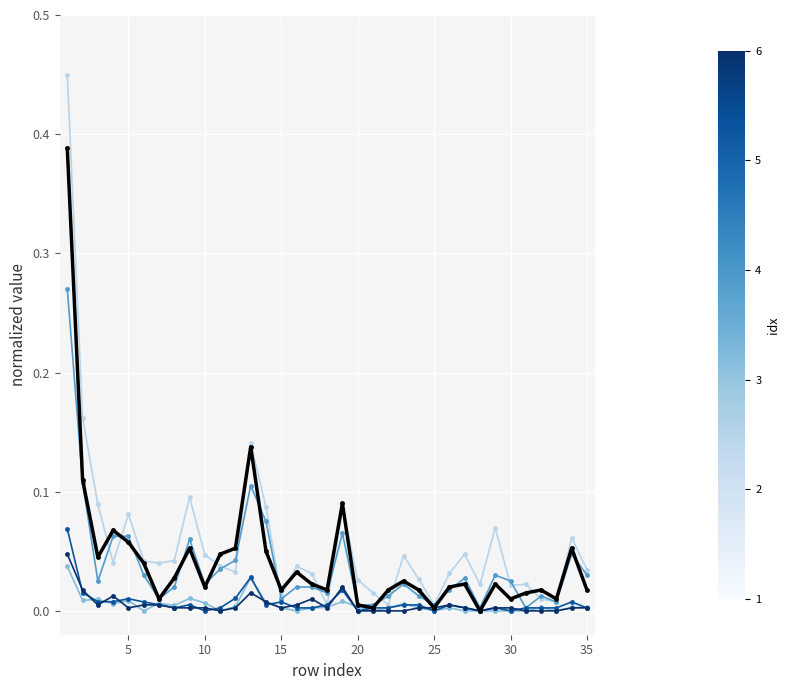

How many series are shown in this chart?

6